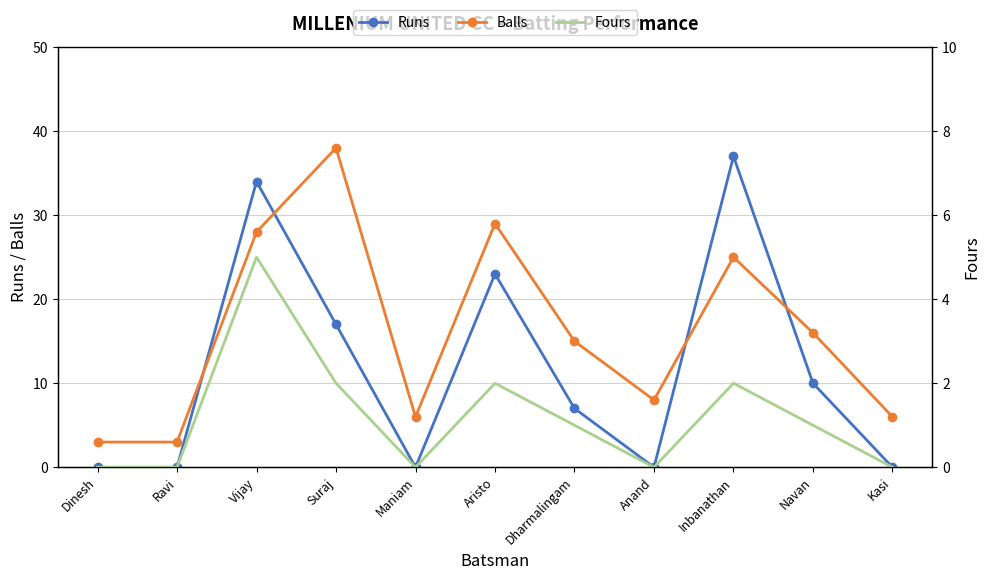

How many data points does each series have?

11